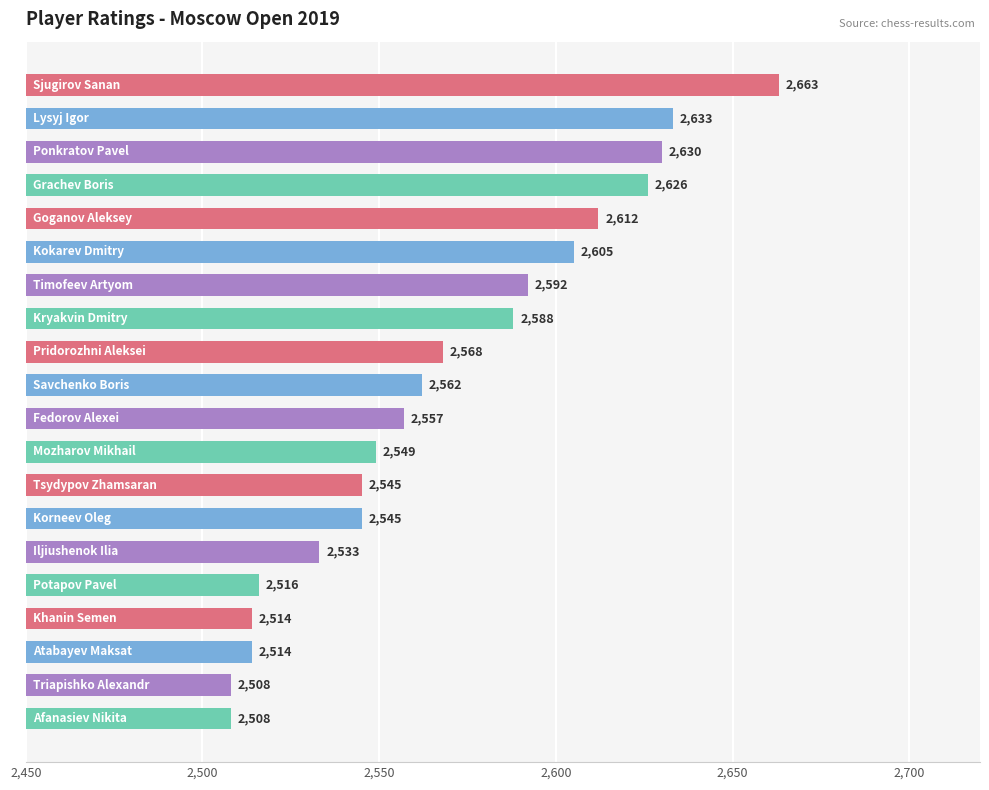

What is the value of the 17th bar from the top?

2514